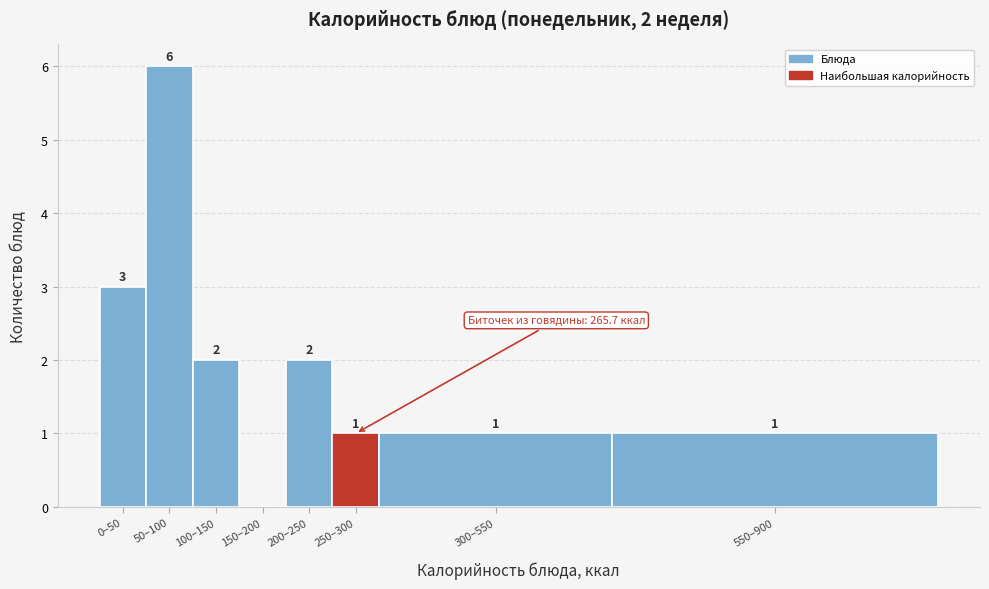

Reading right to left, transcribe all the data shown in this chart.

550–900=1	300–550=1	250–300=1	200–250=2	150–200=0	100–150=2	50–100=6	0–50=3